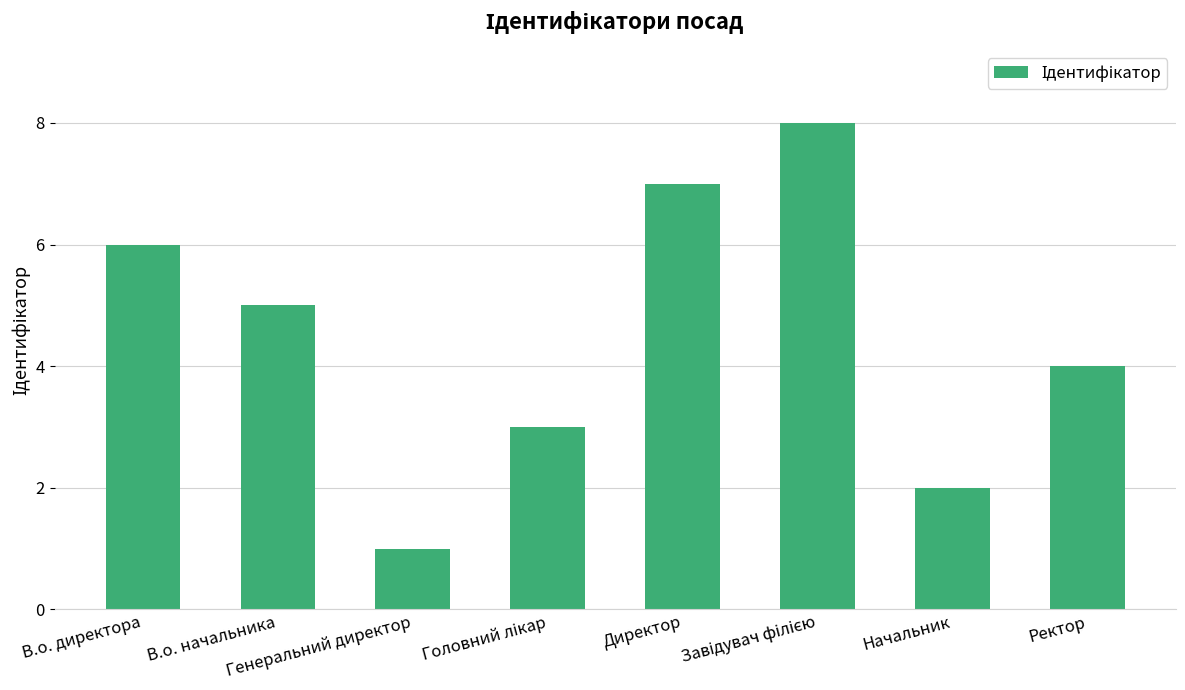

What is the difference between the maximum and second lowest values?

6